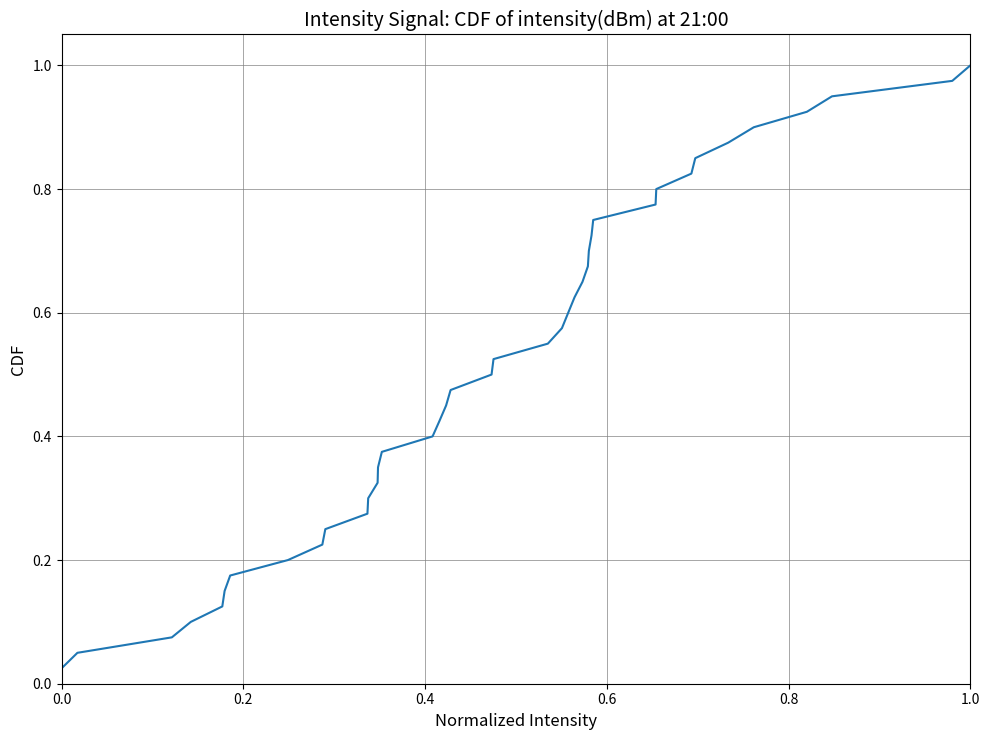

How many lines are shown in the chart?

1